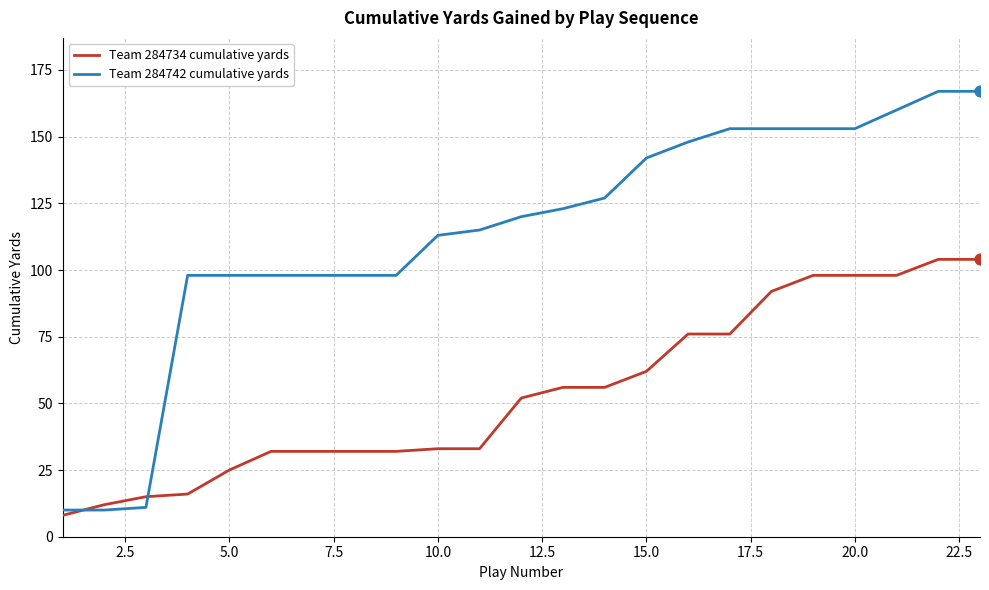

Which series has the widest spread of values?

Team 284742 cumulative yards